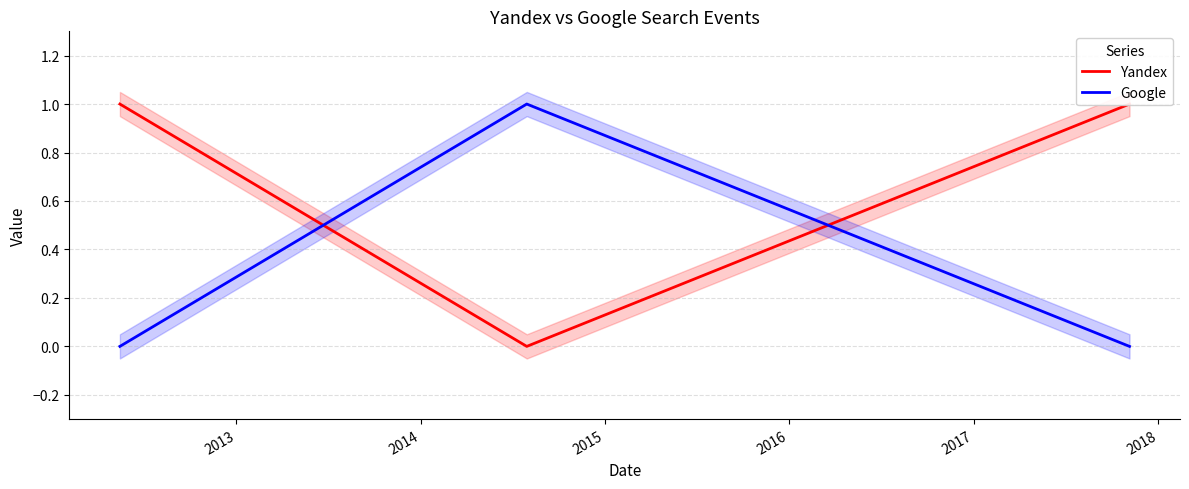

How many data points in Google are above 0?

1